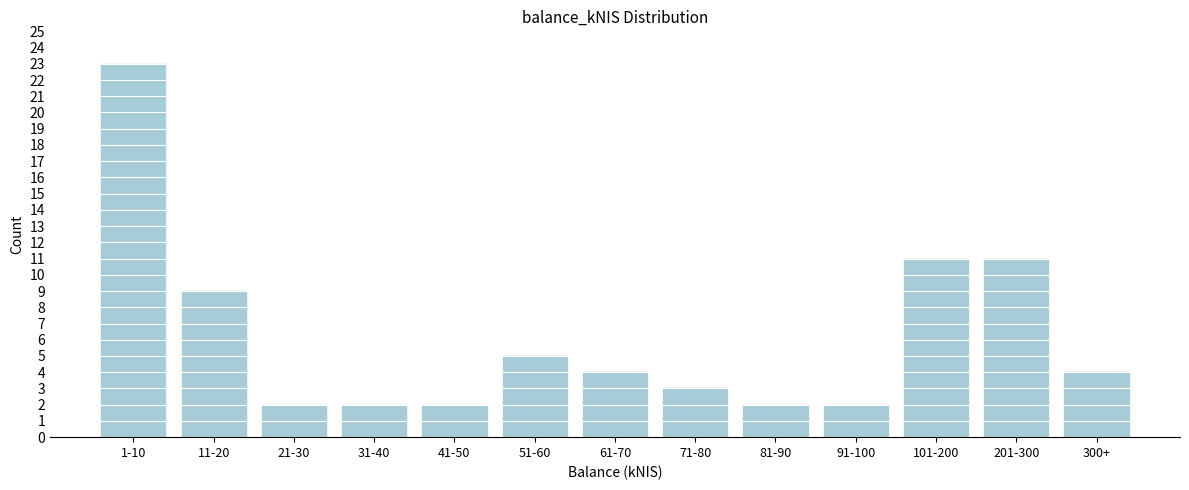

Reading right to left, transcribe all the data shown in this chart.

300+=4	201-300=11	101-200=11	91-100=2	81-90=2	71-80=3	61-70=4	51-60=5	41-50=2	31-40=2	21-30=2	11-20=9	1-10=23